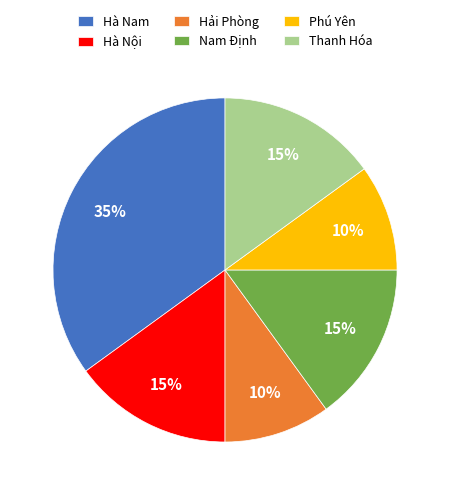

Is there a majority slice in this chart?

No